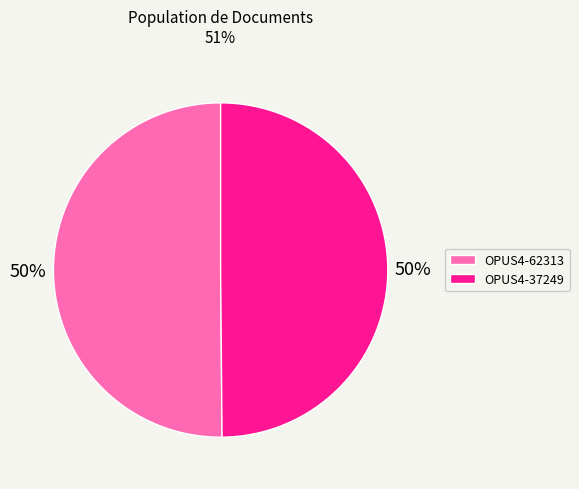

What percentage is the OPUS4-37249 slice, to the nearest percent?

50%